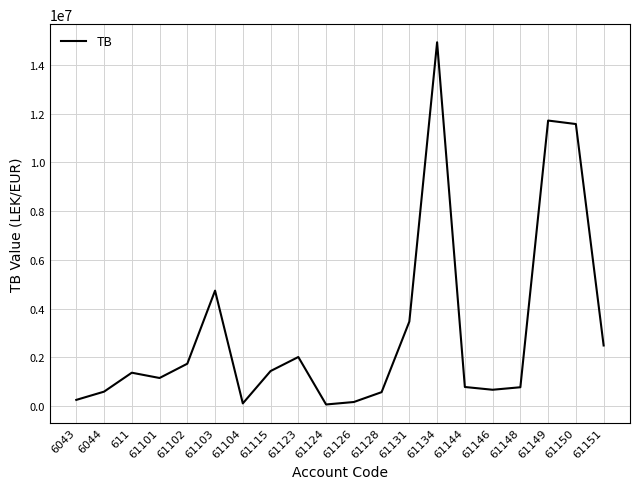

What is the maximum value shown in the chart?

14931158.8